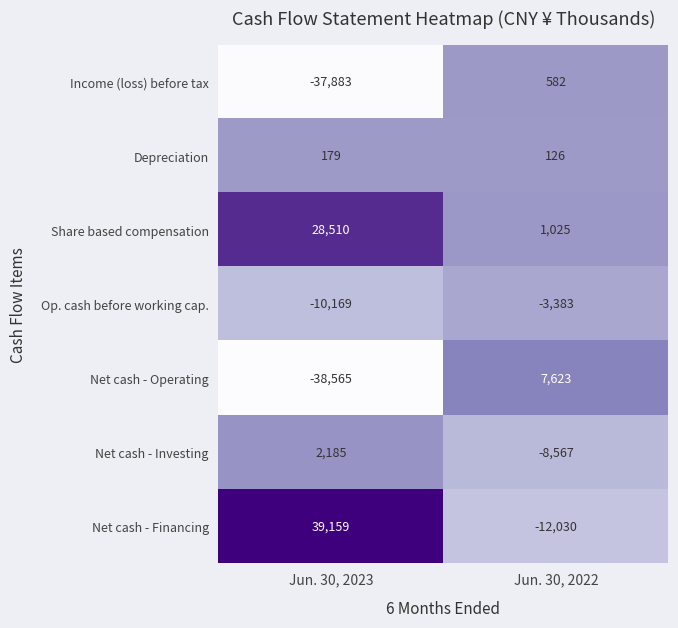

Rank the series by their maximum value, from lowest to highest.

Op. cash before working cap., Depreciation, Income (loss) before tax, Net cash - Investing, Net cash - Operating, Share based compensation, Net cash - Financing